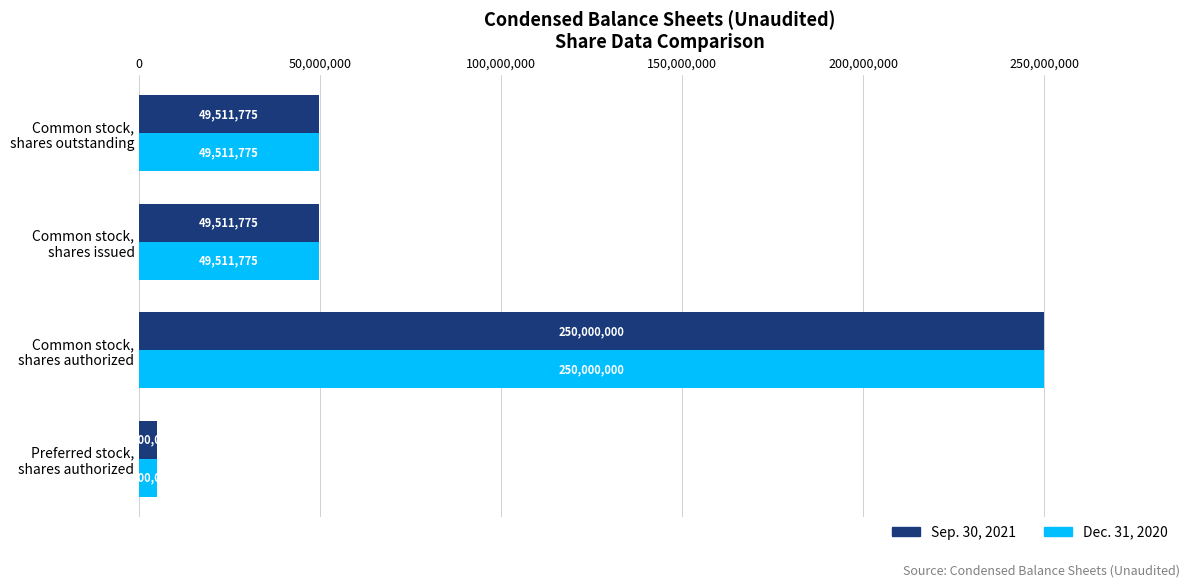

What is the difference between the maximum and second lowest values in the Dec. 31, 2020 series?

200488225